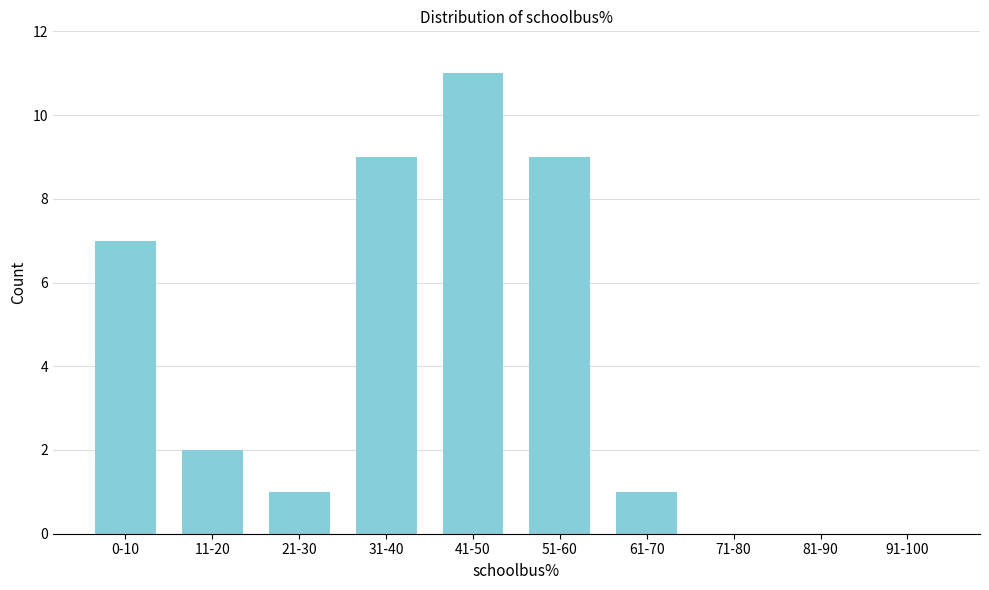

Reading left to right, transcribe all the data shown in this chart.

0-10=7	11-20=2	21-30=1	31-40=9	41-50=11	51-60=9	61-70=1	71-80=0	81-90=0	91-100=0